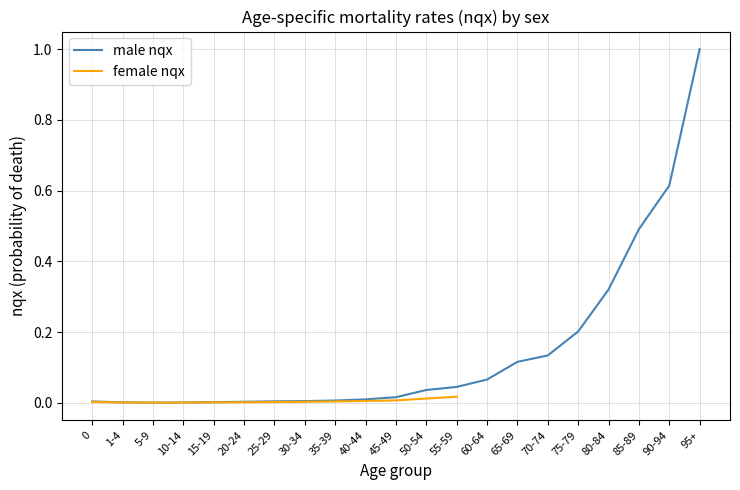

The value at 55-59 is 0.0. True or false?

False